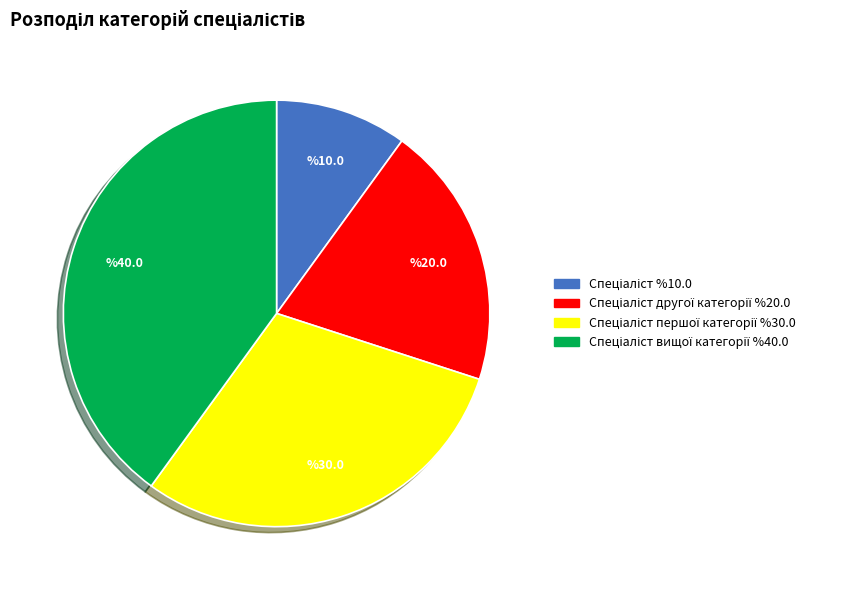

Is there any slice that represents more than half of the pie?

No